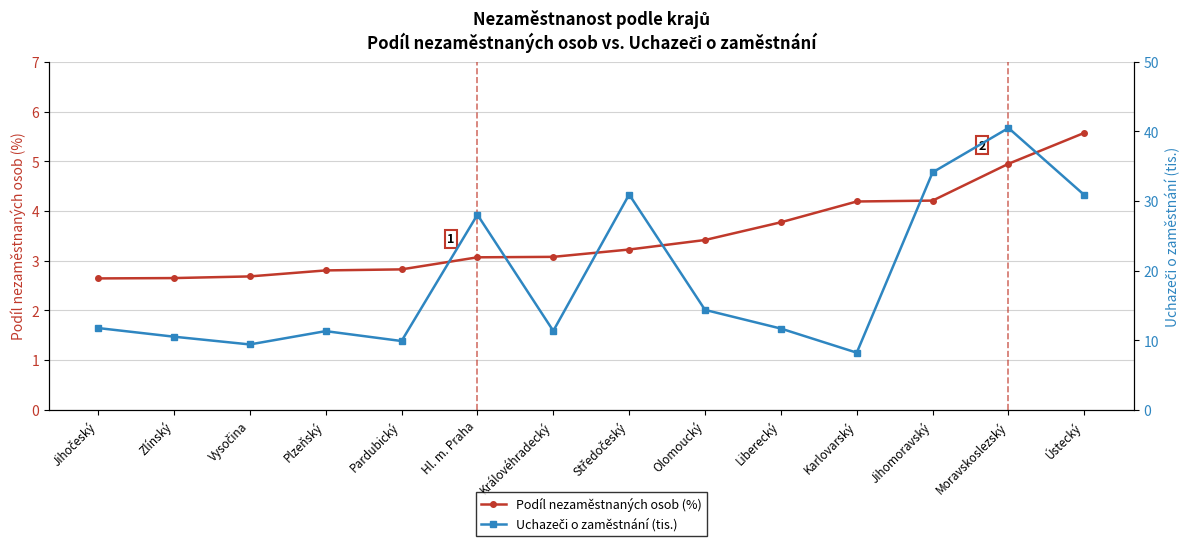

What is the value of the Podíl nezaměstnaných osob (%) point at the 7th from the left?

3.1